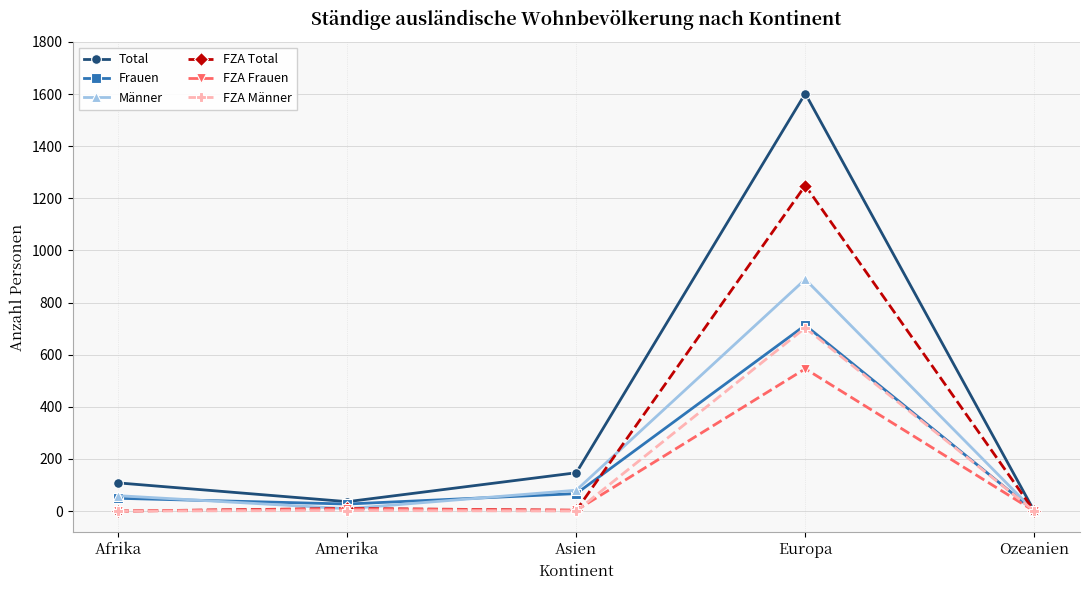

What is the maximum value for Männer?

889